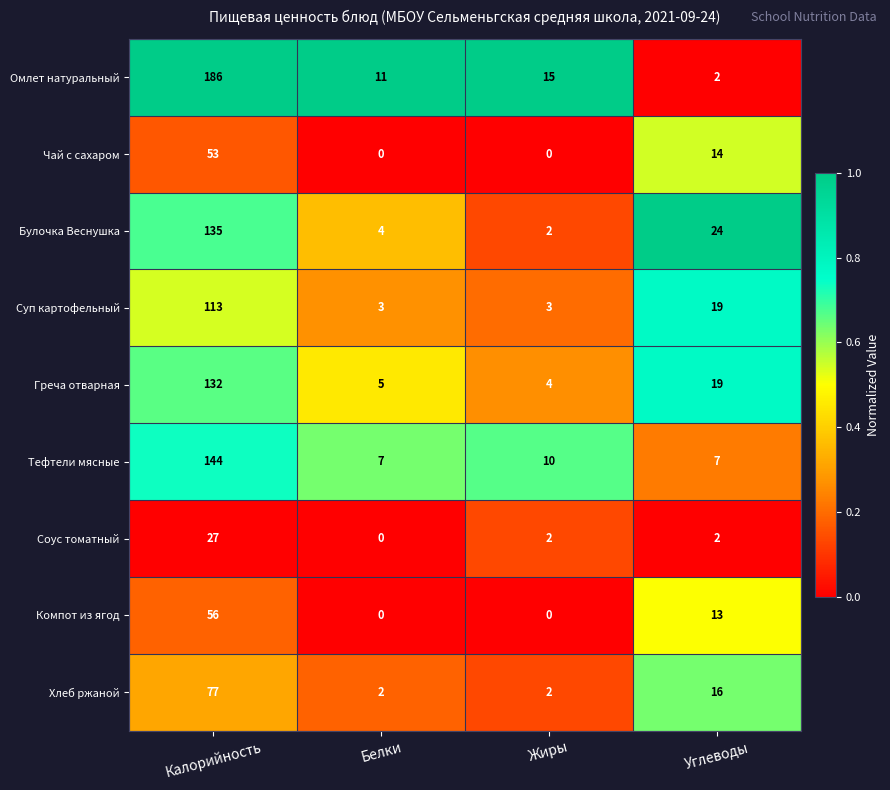

Rank the series by their maximum value, from lowest to highest.

Соус томатный, Чай с сахаром, Компот из ягод, Хлеб ржаной, Суп картофельный, Греча отварная, Булочка Веснушка, Тефтели мясные, Омлет натуральный